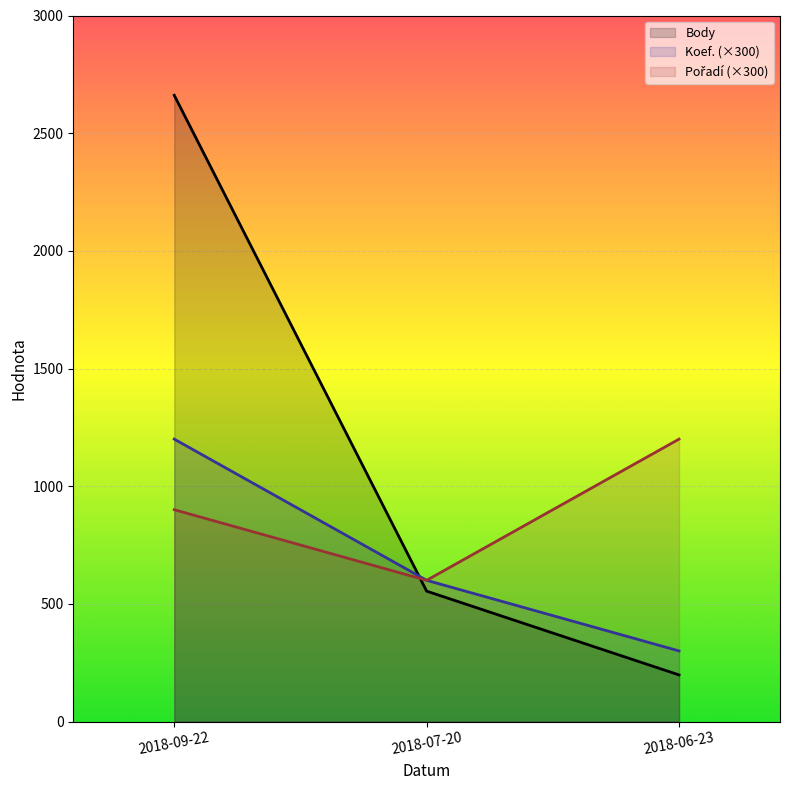

List the labels in order of Body value, smallest first.

2018-06-23, 2018-07-20, 2018-09-22